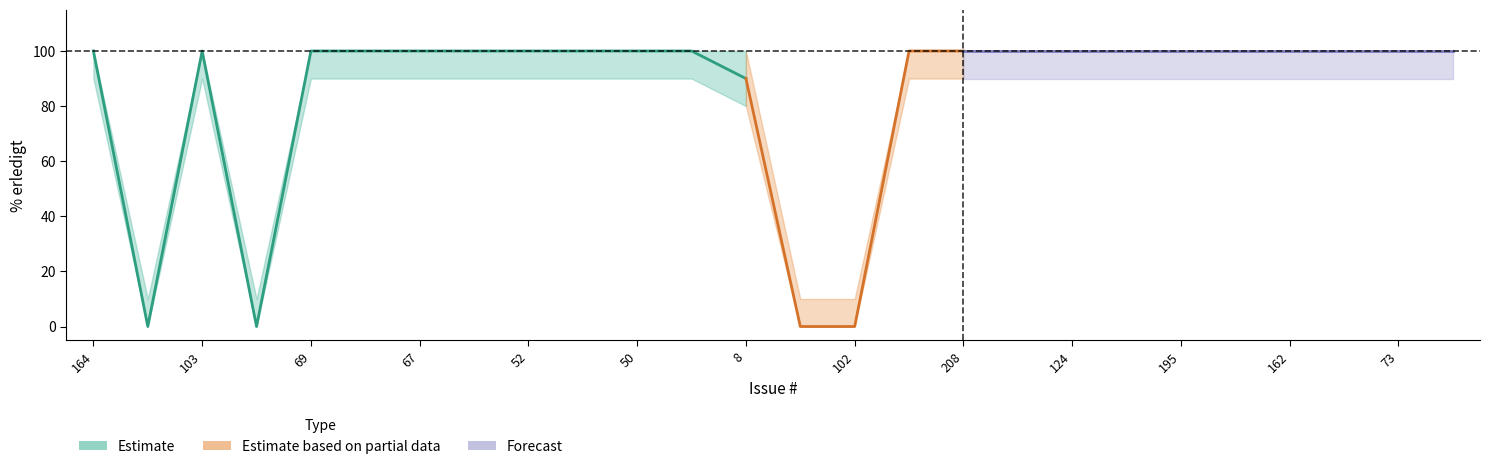

How many lines are shown in the chart?

3